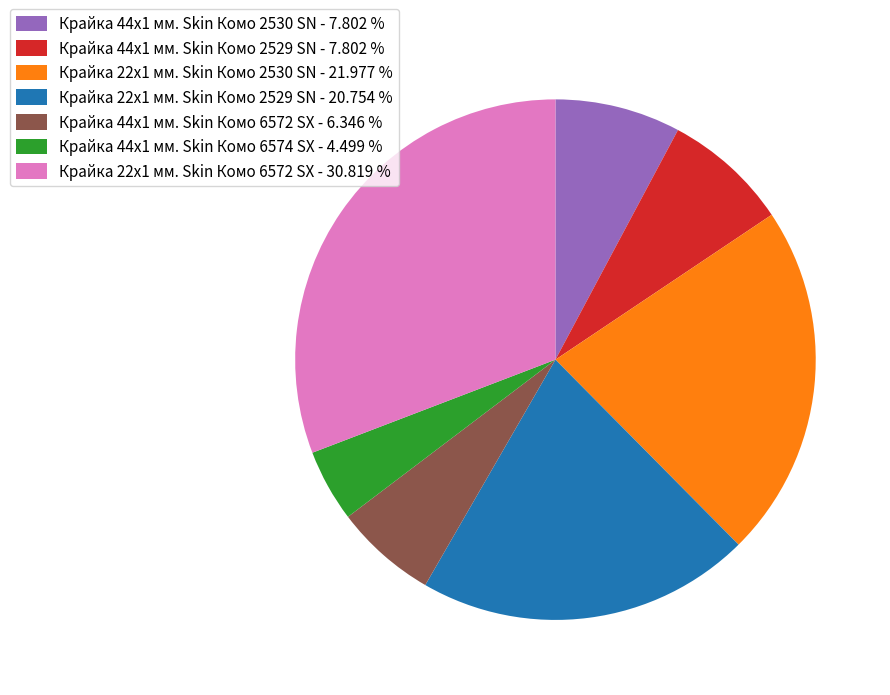

The Крайка 44x1 мм. Skin Комо 6572 SX slice represents 12% of the pie. True or false?

False